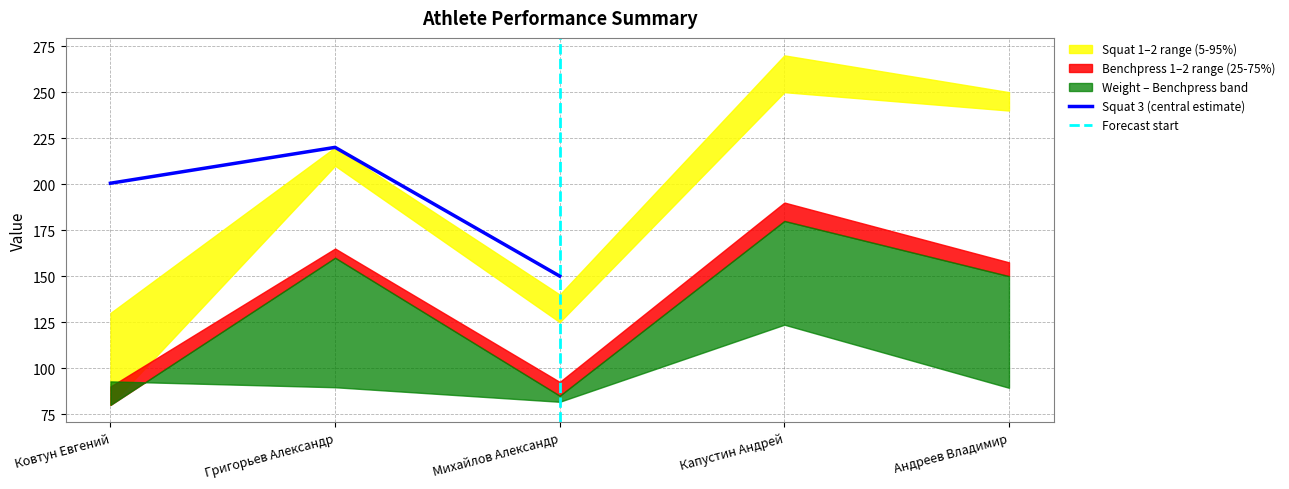

How many intersections are there between Benchpress 2 and weight?

1